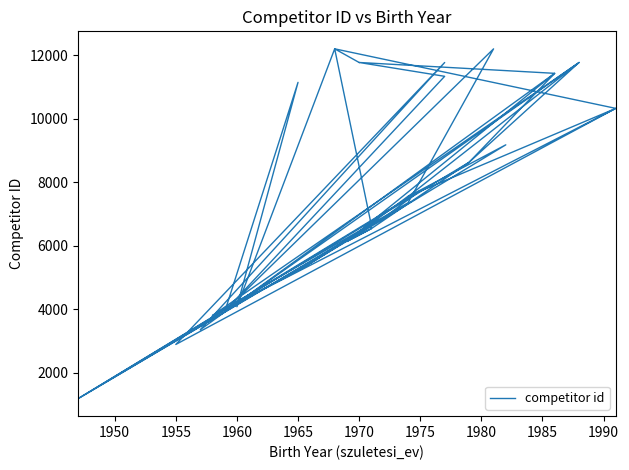

Is this an area chart (filled region under the line)?

No